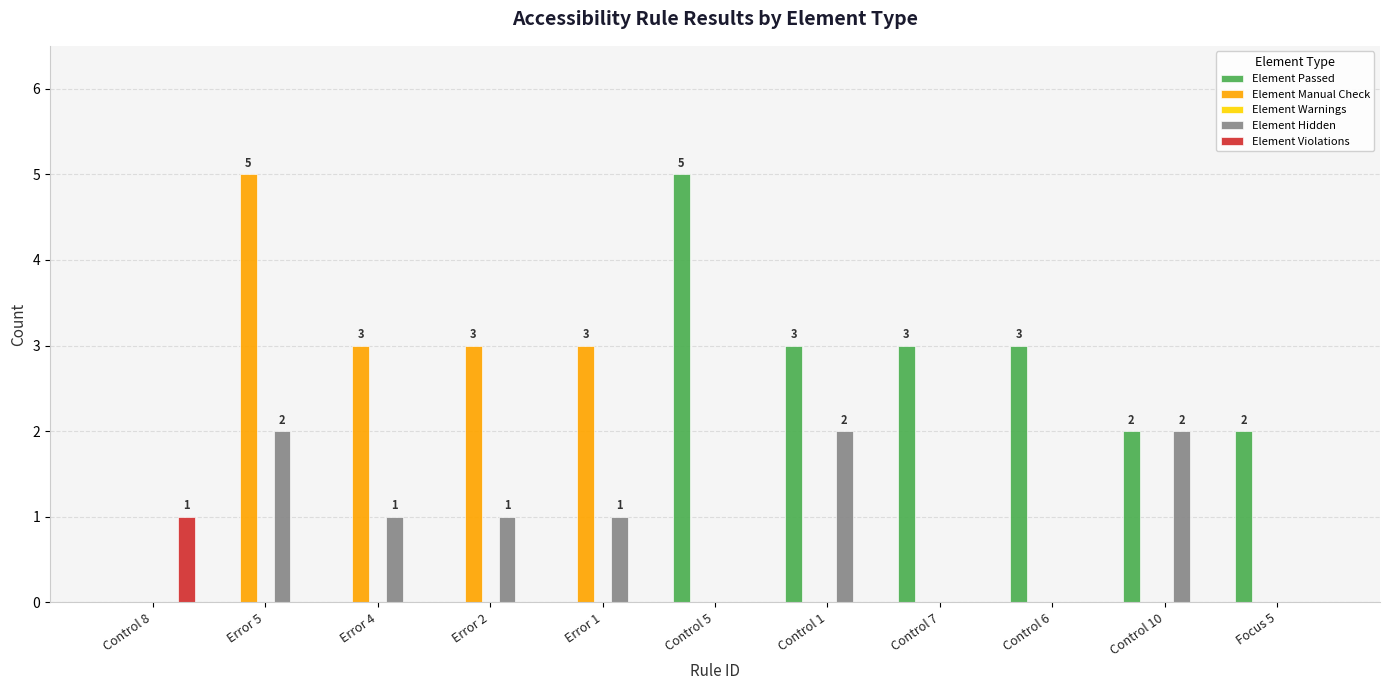

The value of Element Hidden at Error 4 is 2. True or false?

False